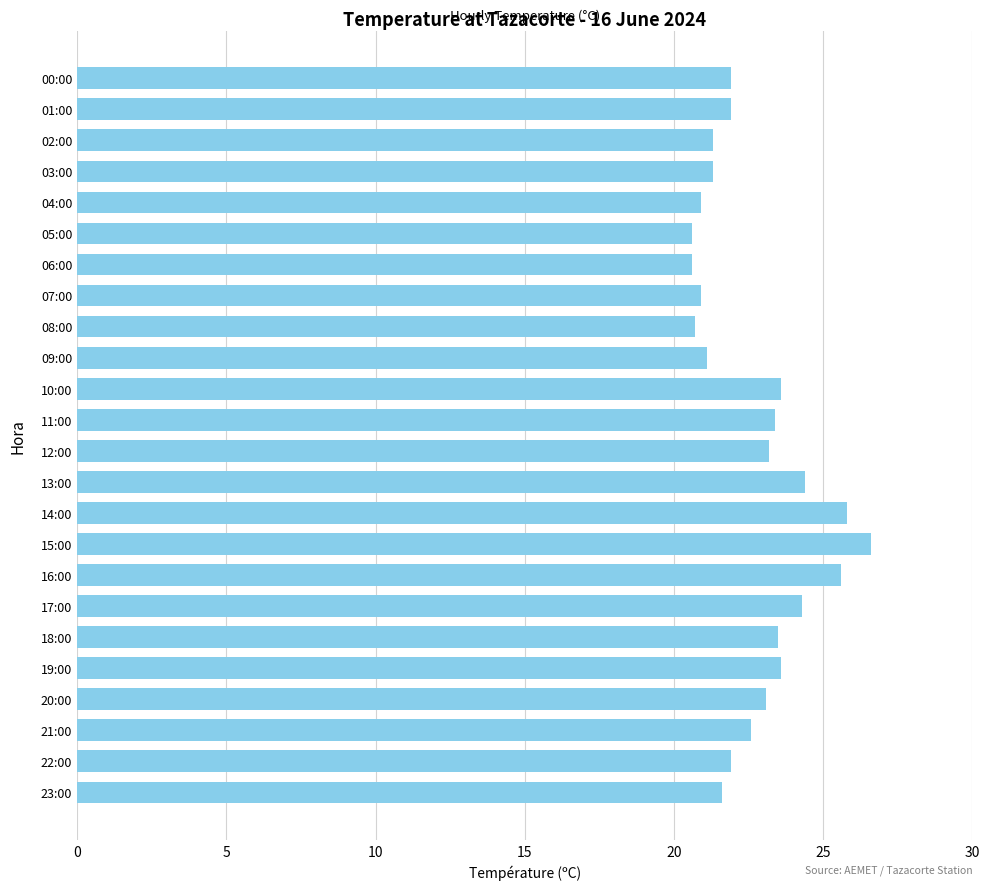

What is the sum of all values?

544.4